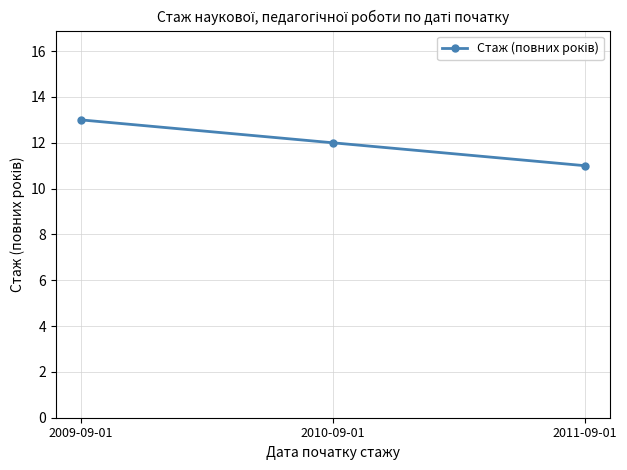

What is the difference between the values at 2009-09-01 and 2010-09-01?

1